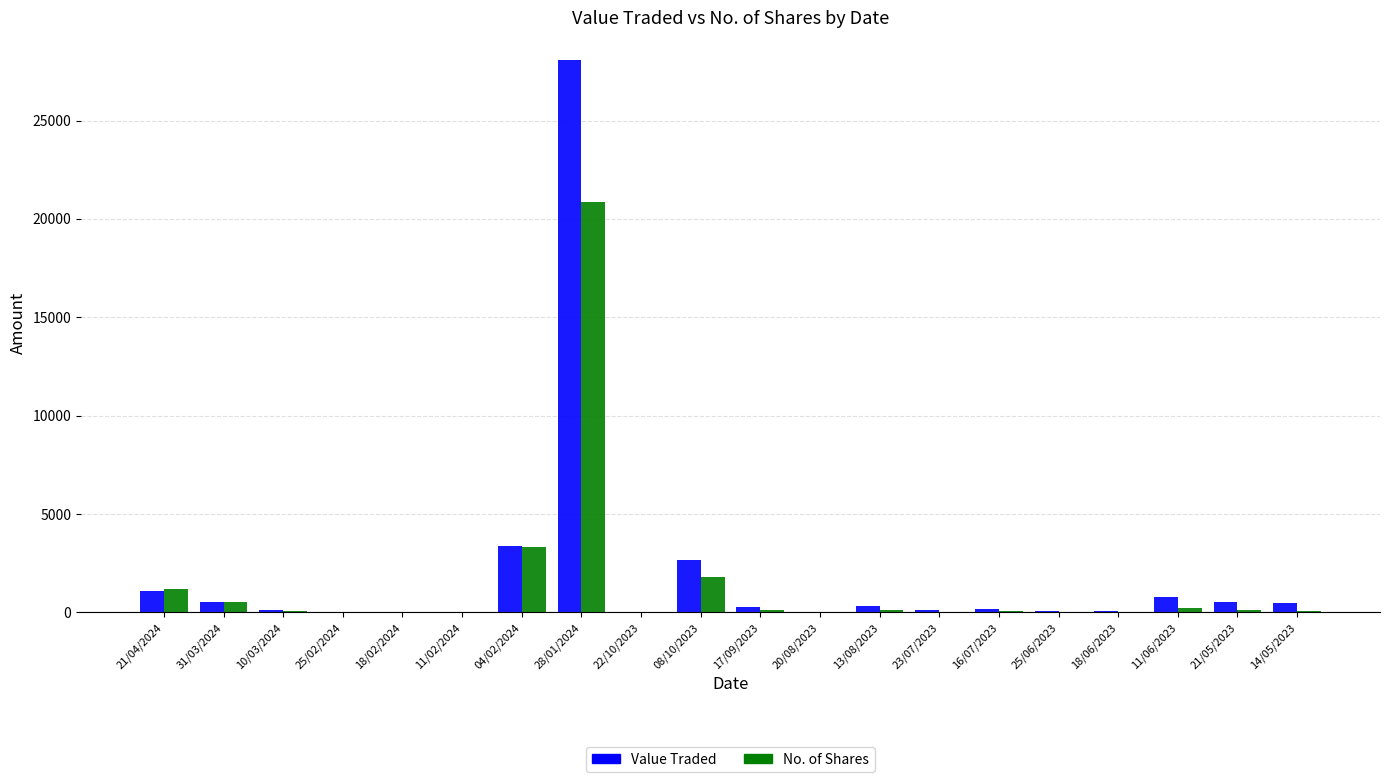

How many groups of bars are there?

20